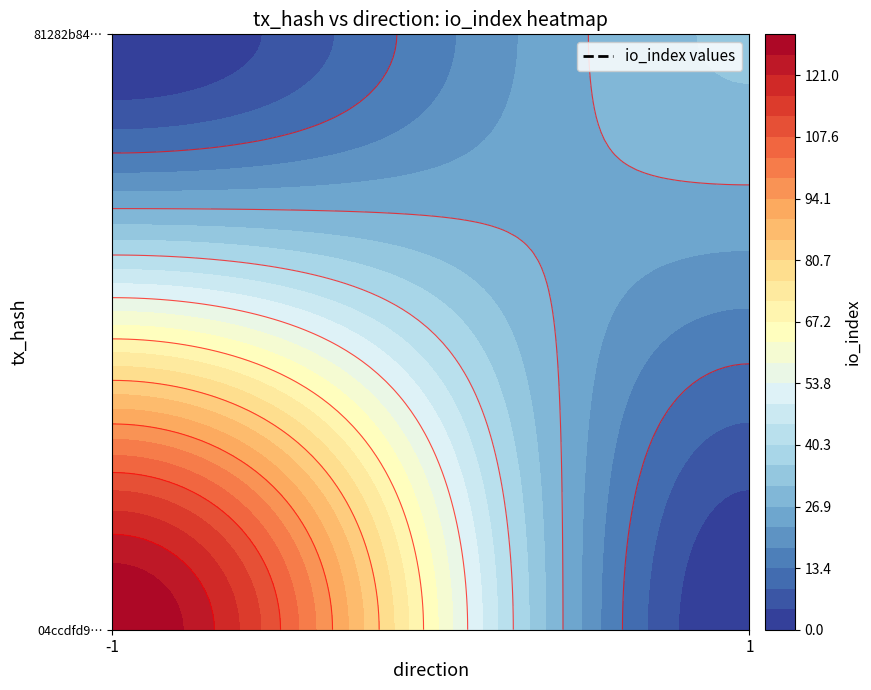

Reading left to right, transcribe all the data shown in this chart.

04ccdfd9cd4608b367f76f3dcf6f73c5ab7dc34: direction=-1	io_index=130
81282b843d4f80c5255fd30fa1388d296f7d875: direction=1	io_index=32